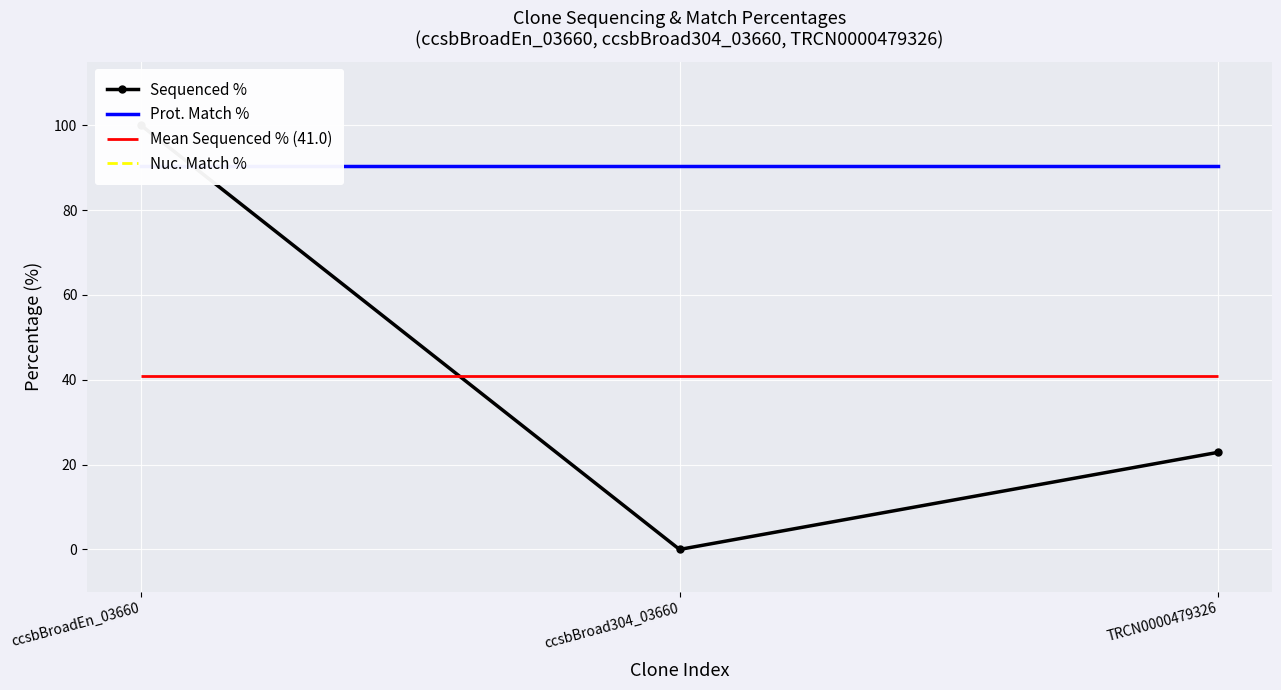

Reading left to right, extract all data points from this chart.

Sequenced %: 100.0	0.0	22.9
Prot. Match %: 90.3	90.3	90.3
Nuc. Match %: 90.3	90.3	90.3